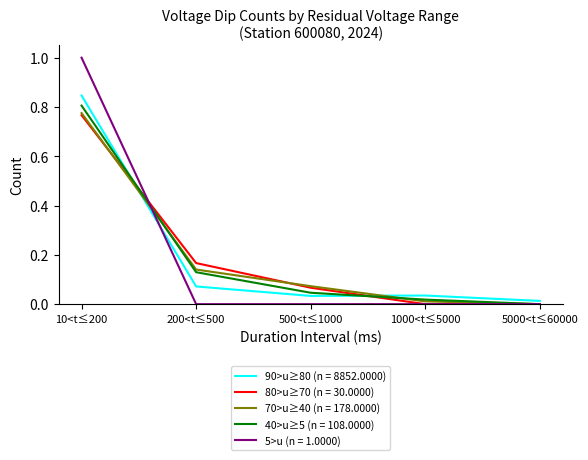

True or false: 90>u≥80 (n = 8852.0000) has a value of 0.0 at 500<t≤1000.

True